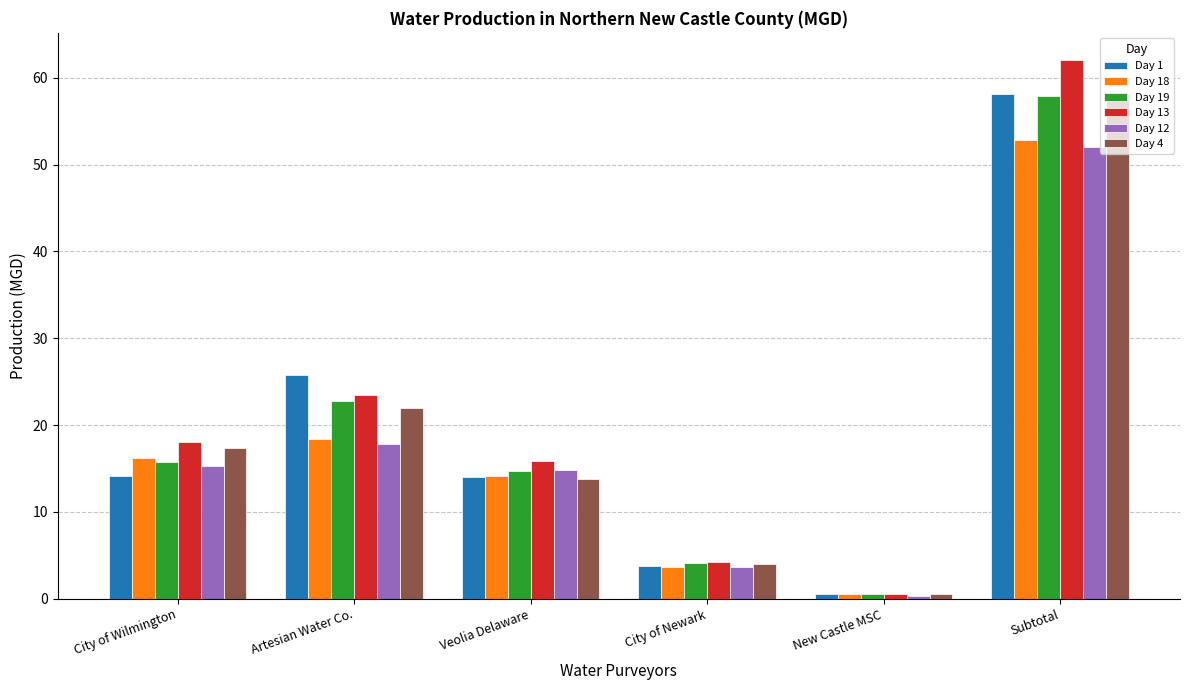

How many series are shown in this chart?

6